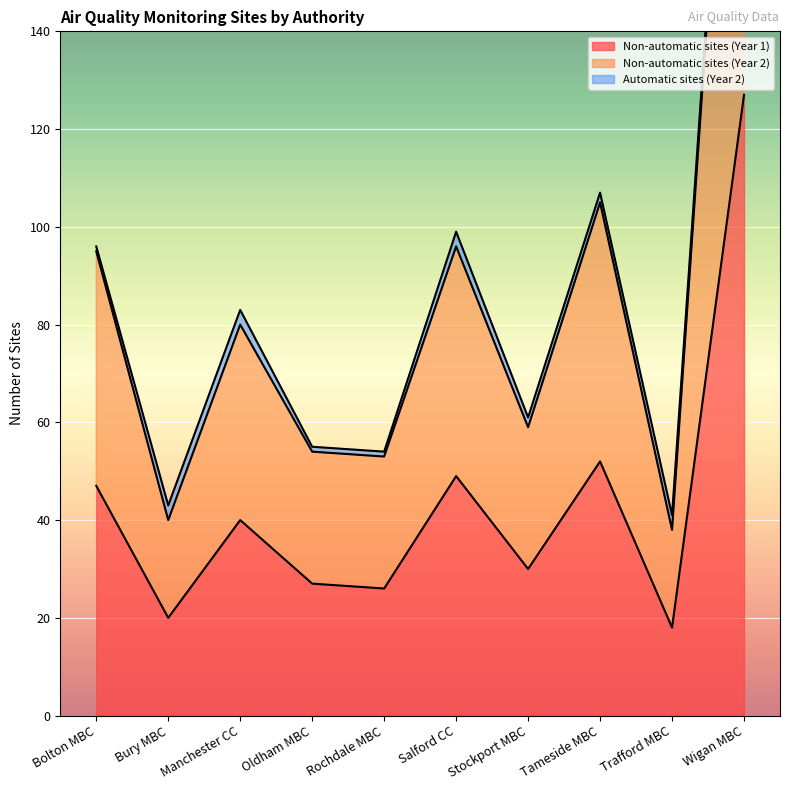

What is the value of the Non-automatic sites (Year 1) point at the 9th from the left?

18